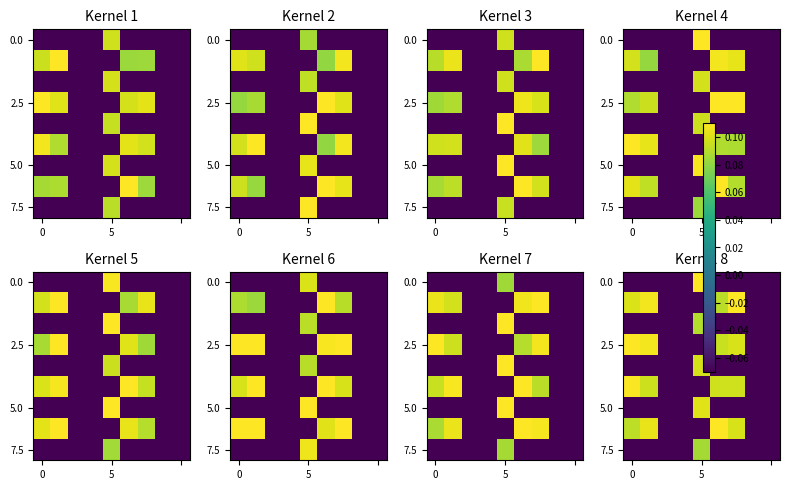

What is the minimum value for row_5?

-0.1